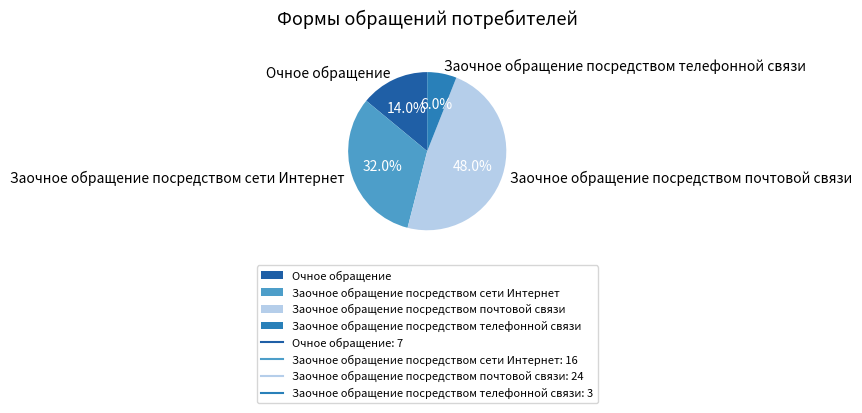

To the nearest percent, what portion does Заочное обращение посредством почтовой связи represent?

48%